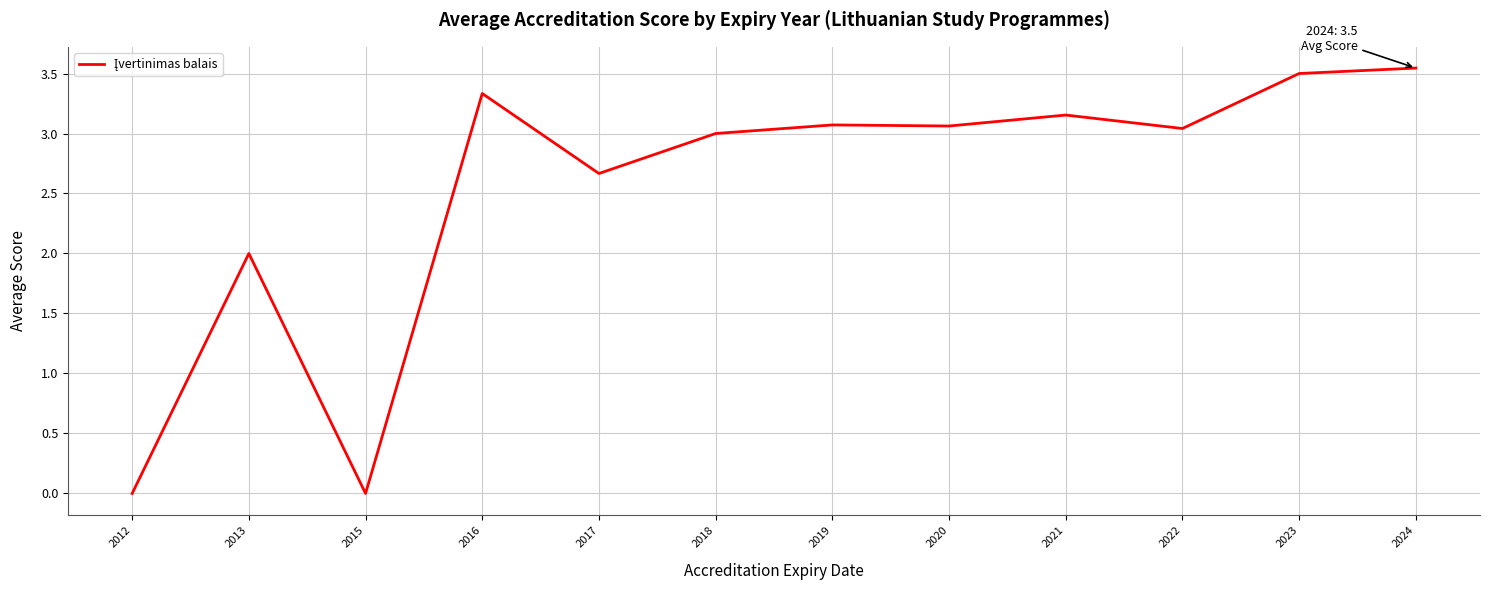

Does the chart have visible grid lines?

Yes